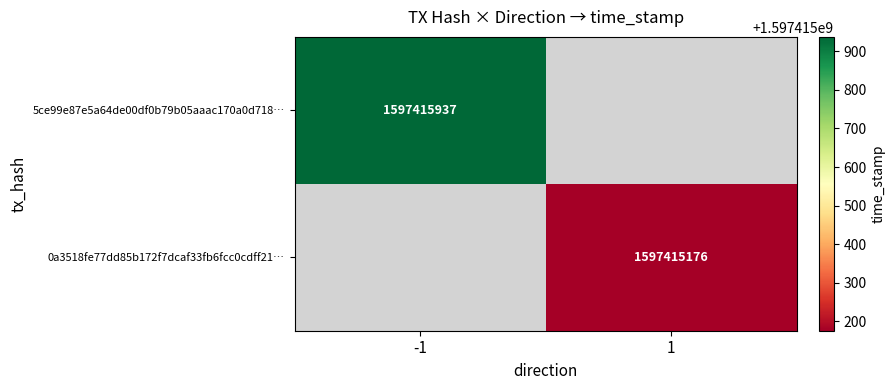

What is the greatest value displayed?

1597415937